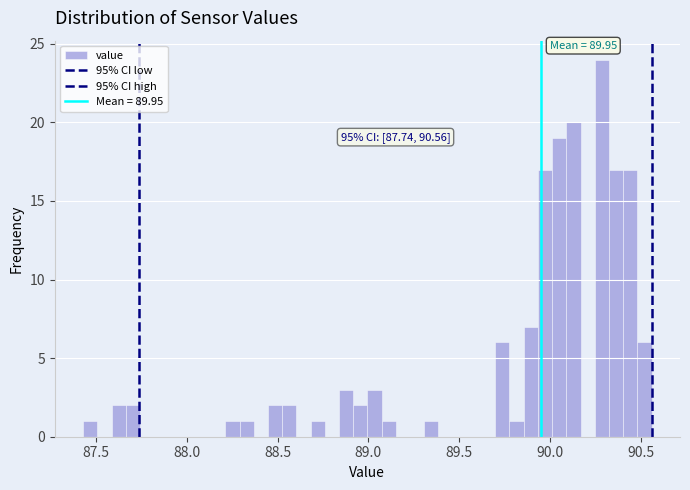

Around what value on the x-axis is the tallest bar? Give the approximate position of its centre, as read against the axis.

90.30